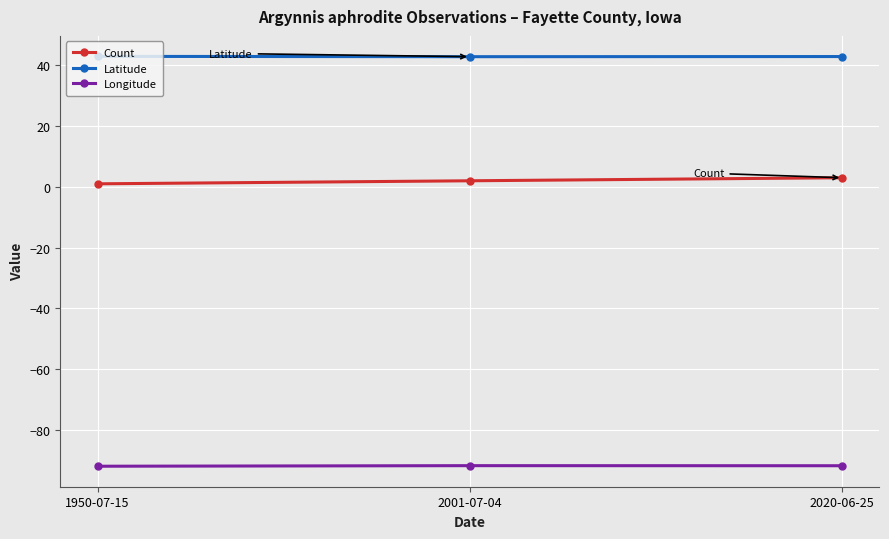

What is the value of the Count point at the 2nd from the left?

2.0